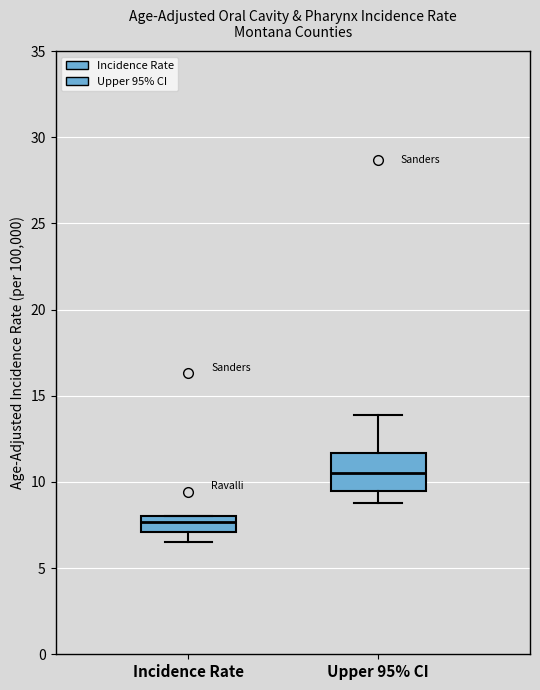

Reading left to right, transcribe this box plot: for each box, give where its median line is, the range the box spans, and where its two whiskers end, as read against the y-axis. The values are not printed on the chart, so give them approximately, as read against the axis.

Incidence Rate: median 7.5, box 7.0 to 8.0, whiskers 6.5 to 8.0
Upper 95% CI: median 10.5, box 9.5 to 11.5, whiskers 9.0 to 14.0